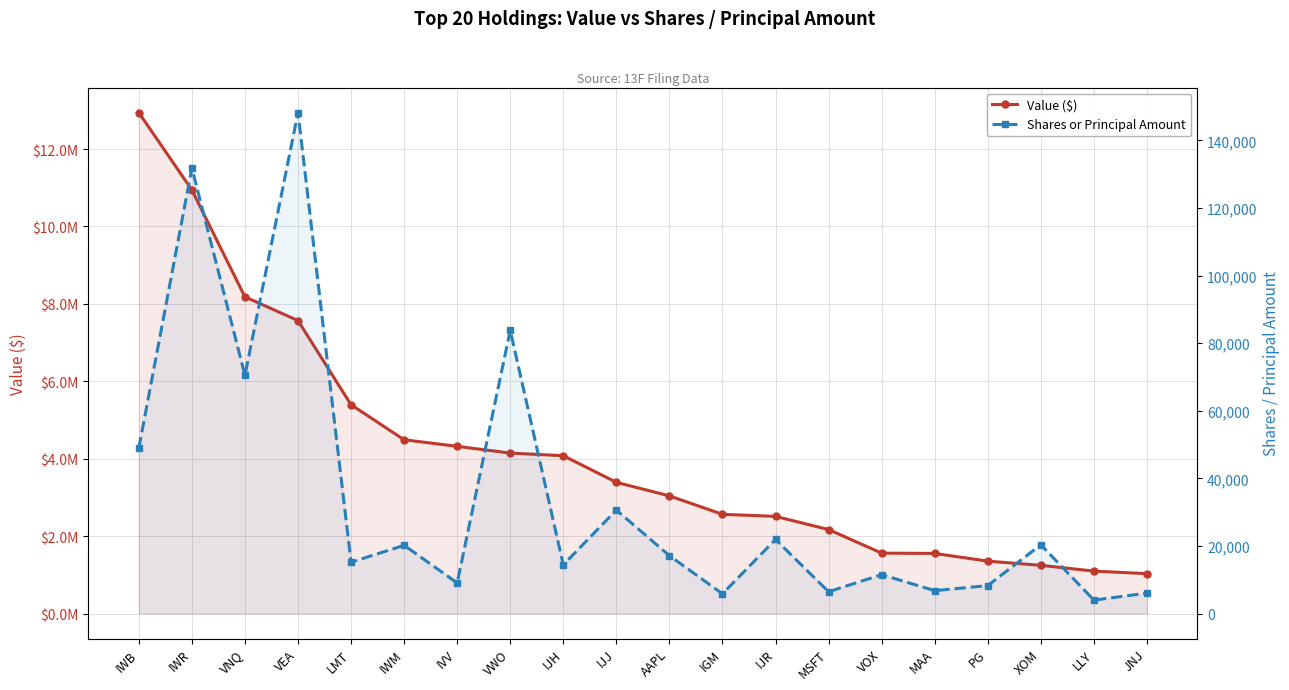

At which label does Shares or Principal Amount reach its peak?

VEA